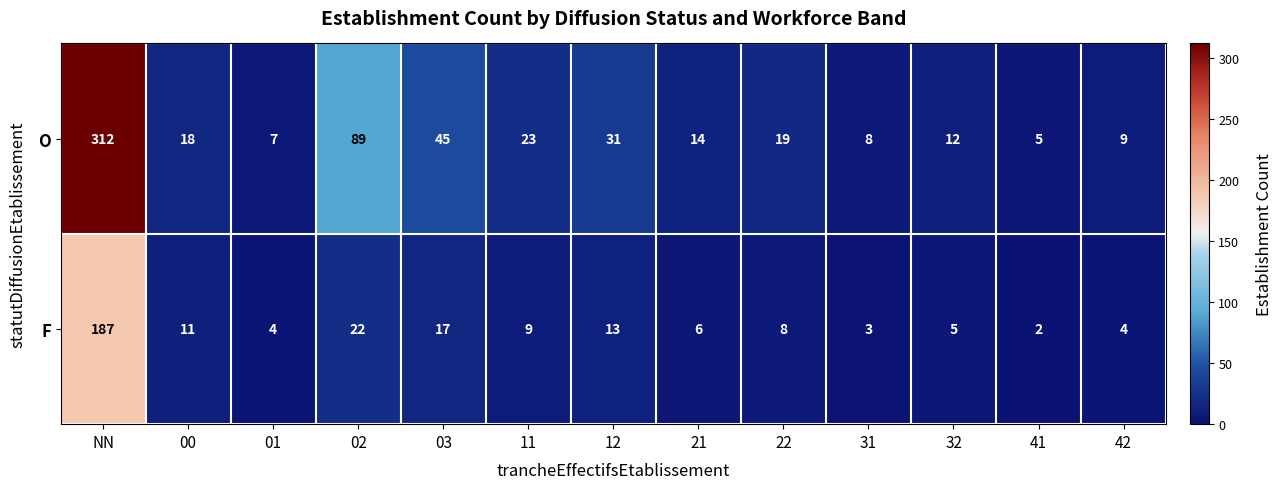

What is the total value across all series at 41?

7